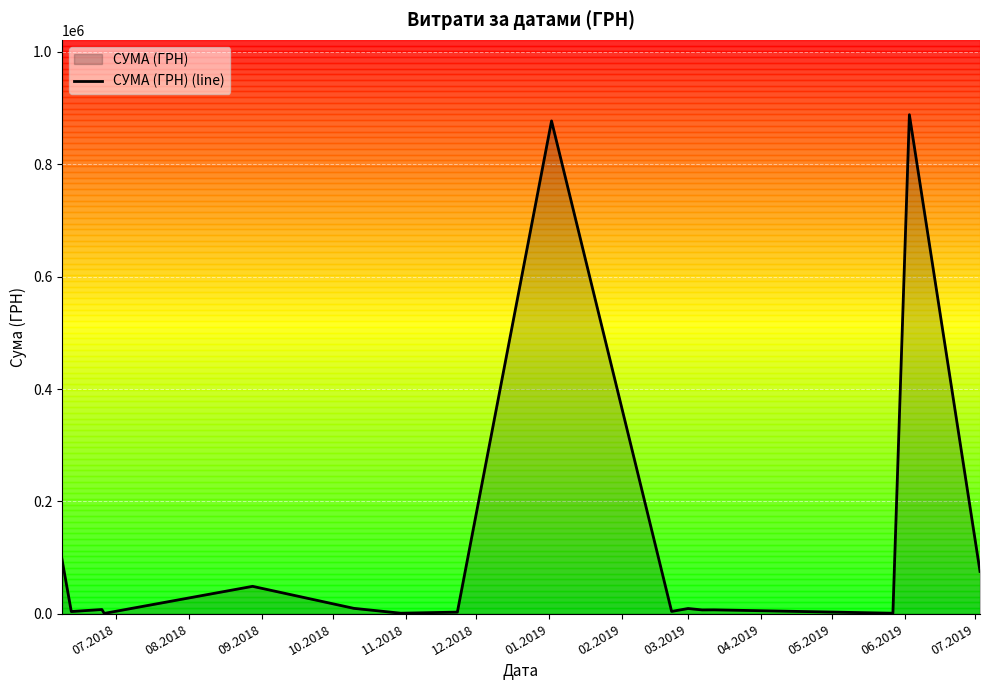

What is the maximum value shown in the chart?

888317.1